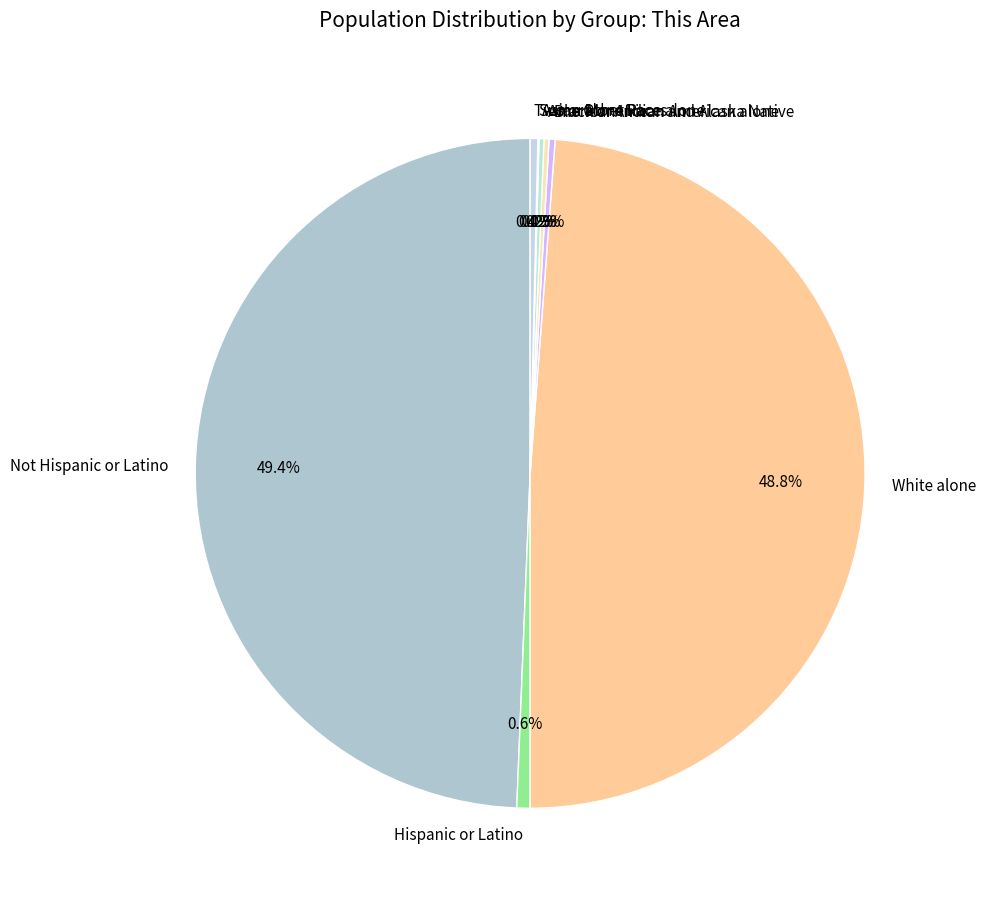

Does Hispanic or Latino account for over 50% of the chart?

No